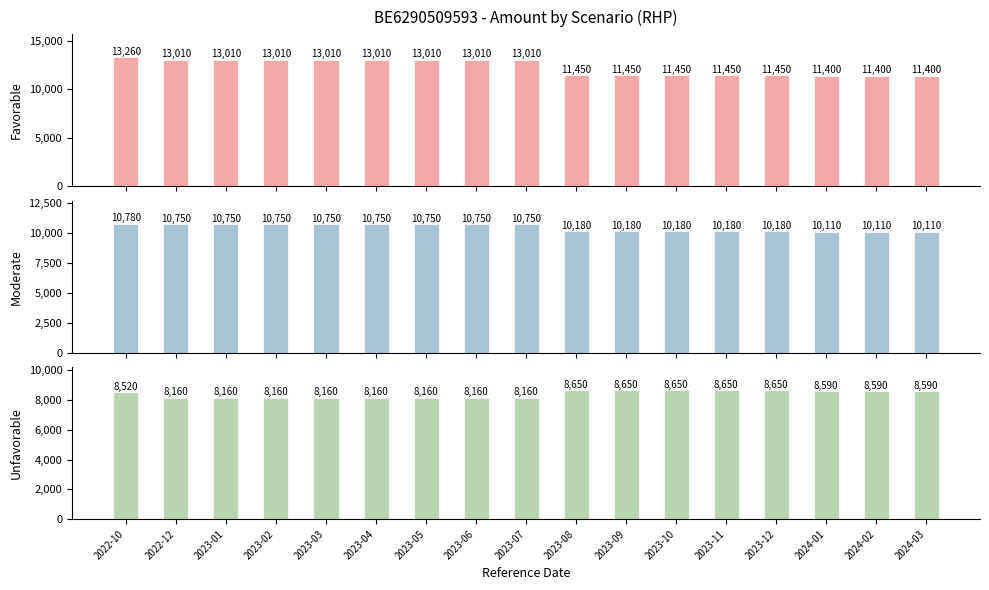

Count the number of categories in the chart.

17